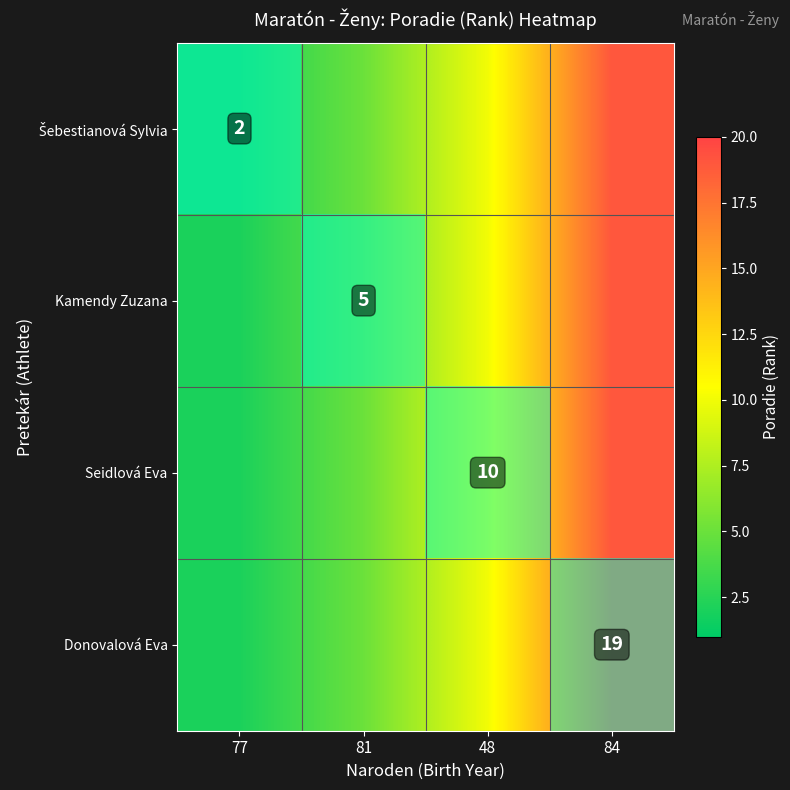

How many data points does each series have?

4